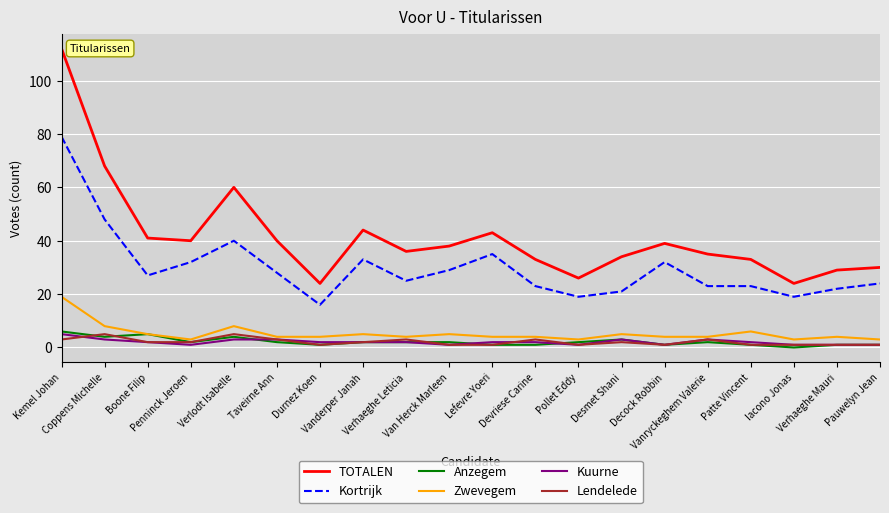

Reading left to right, what are all the values shown in this chart?

TOTALEN: 112	68	41	40	60	40	24	44	36	38	43	33	26	34	39	35	33	24	29	30
Kortrijk: 79	48	27	32	40	28	16	33	25	29	35	23	19	21	32	23	23	19	22	24
Anzegem: 6	4	5	2	4	2	1	2	2	2	1	1	2	3	1	2	1	0	1	1
Zwevegem: 19	8	5	3	8	4	4	5	4	5	4	4	3	5	4	4	6	3	4	3
Kuurne: 5	3	2	1	3	3	2	2	2	1	2	2	1	3	1	3	2	1	1	1
Lendelede: 3	5	2	2	5	3	1	2	3	1	1	3	1	2	1	3	1	1	1	1